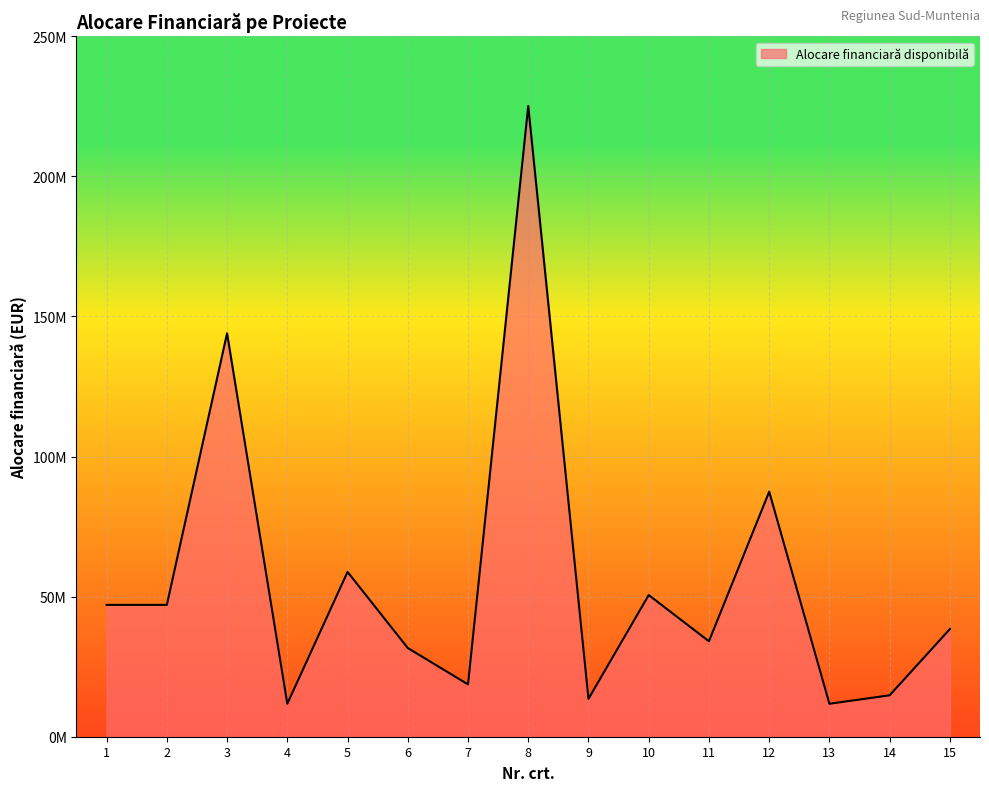

Reading left to right, list all the values displayed in this chart.

1=47058823.6	2=47058823.6	3=144000000.3	4=11764705.9	5=58823529.6	6=31669060.6	7=18673529.4	8=225147059.0	9=13521362.6	10=50562727.1	11=34069773.0	12=87463529.6	13=11764705.9	14=14786349.4	15=38433503.5